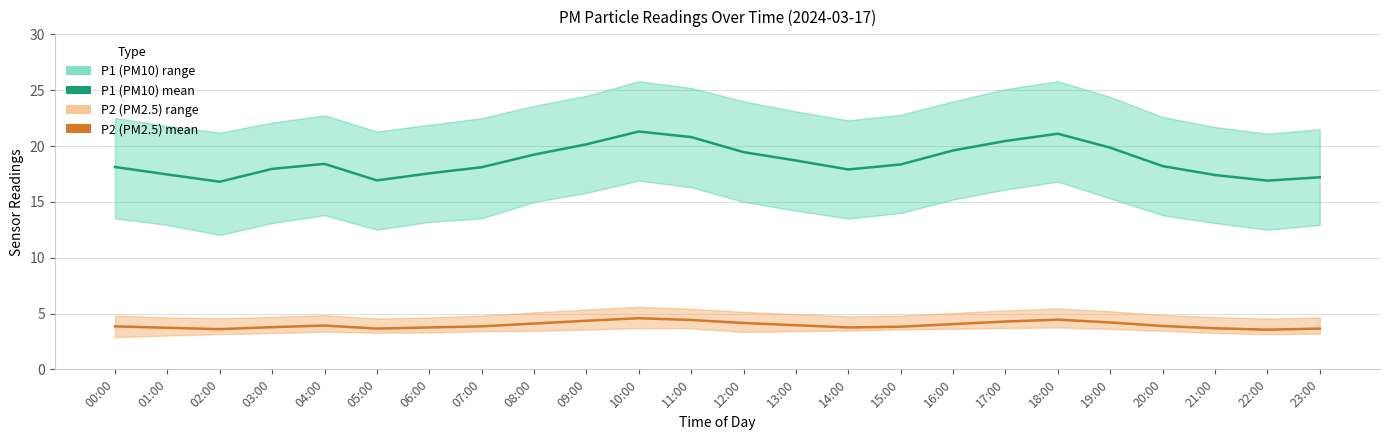

How many data points does each series have?

24